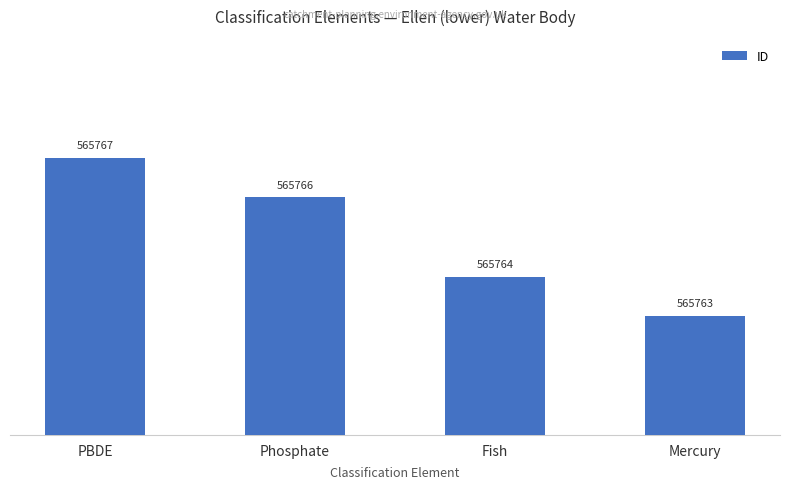

Between Fish and Phosphate, which is larger?

Phosphate